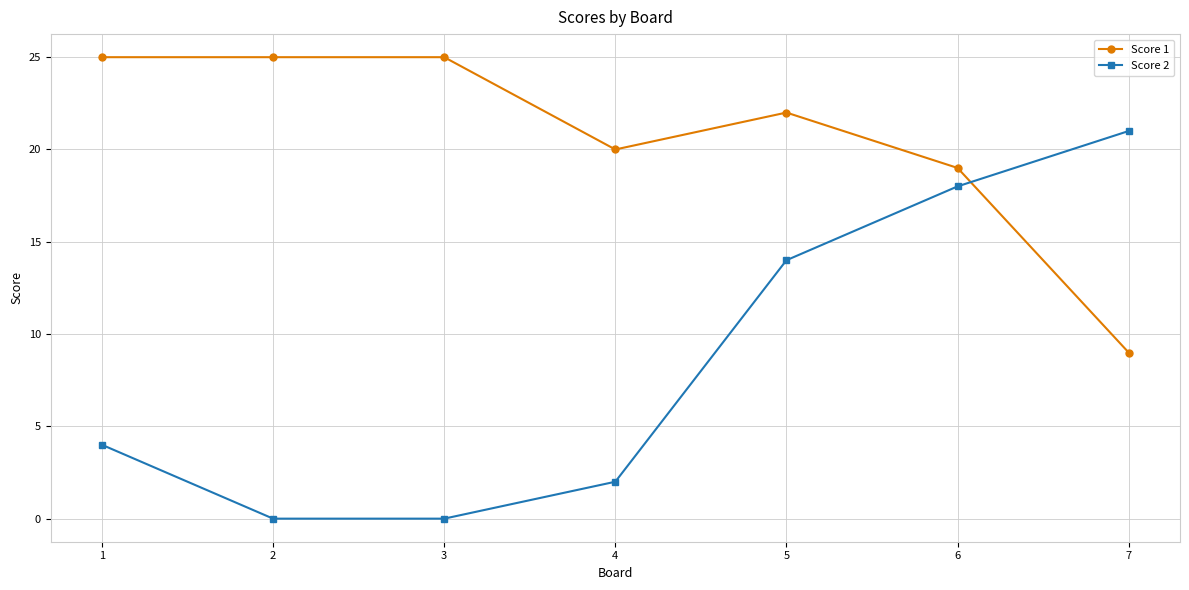

What is the sum of the Score 2 values at 6 and 5?

32